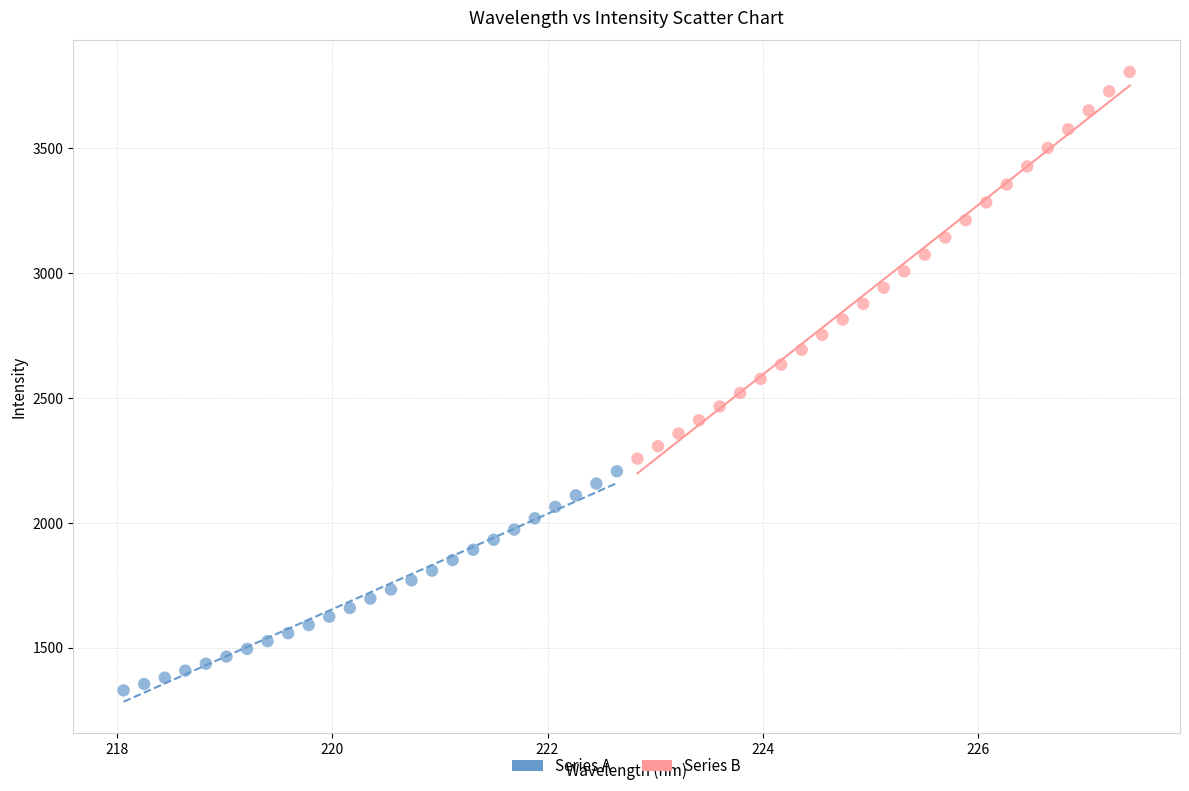

Which series reaches the maximum Y coordinate?

Series B